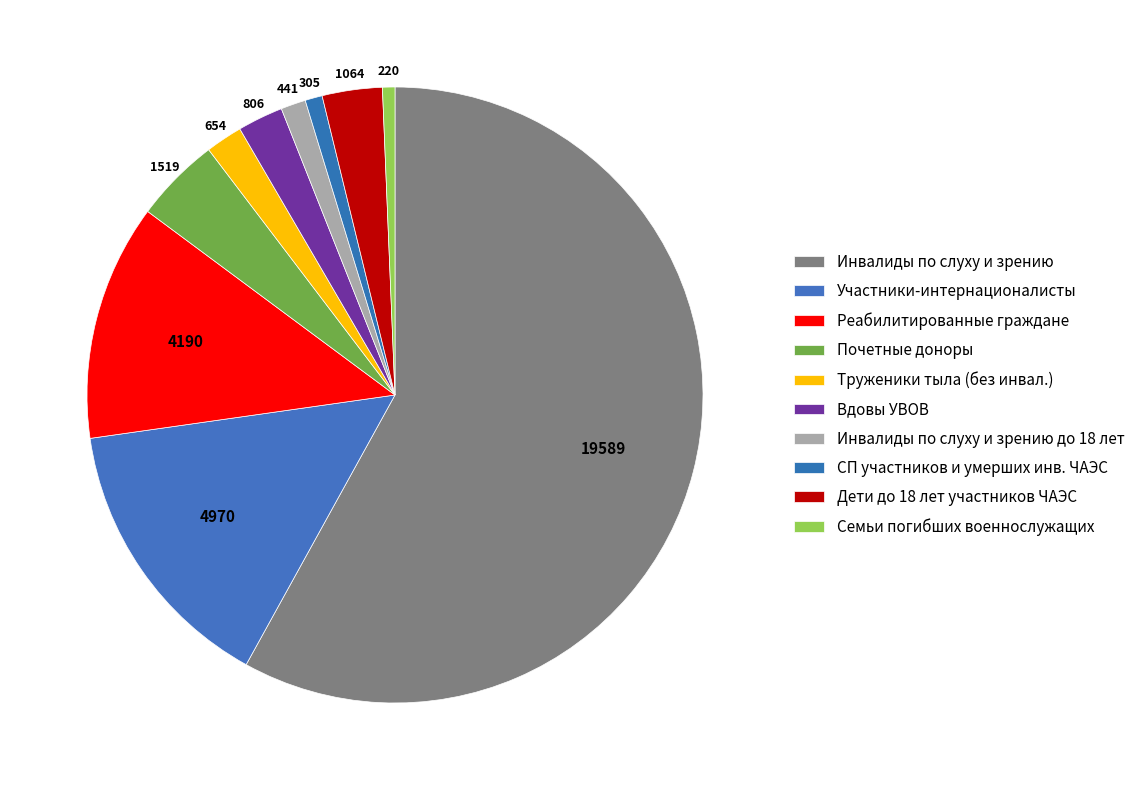

To the nearest percent, what is the average slice percentage?

10%